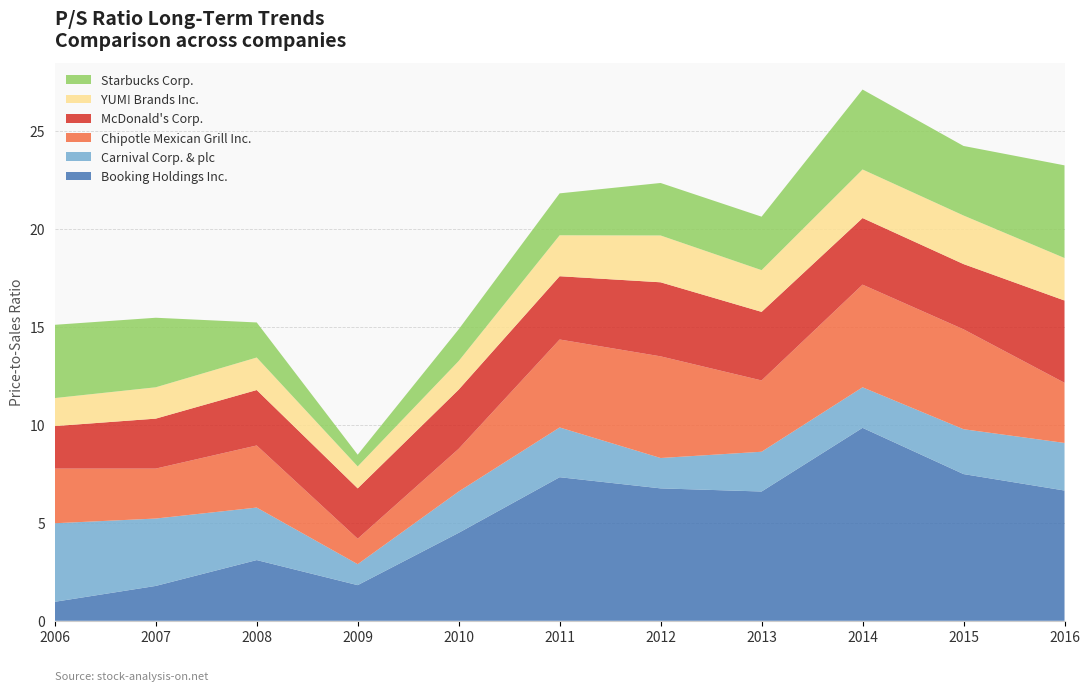

Reading right to left, what are all the values shown in this chart?

Booking Holdings Inc.: 6.7	7.5	9.8	6.6	6.8	7.3	4.5	1.8	3.1	1.8	1.0
Carnival Corp. & plc: 2.4	2.3	2.1	2.0	1.6	2.5	2.1	1.1	2.7	3.4	4.0
Chipotle Mexican Grill Inc.: 3.1	5.1	5.2	3.6	5.2	4.5	2.2	1.3	3.2	2.5	2.8
McDonald's Corp.: 4.2	3.3	3.4	3.5	3.8	3.2	3.0	2.6	2.8	2.5	2.2
YUM! Brands Inc.: 2.2	2.5	2.5	2.1	2.4	2.1	1.5	1.1	1.7	1.6	1.4
Starbucks Corp.: 4.7	3.5	4.1	2.7	2.7	2.1	1.6	0.6	1.8	3.5	3.7